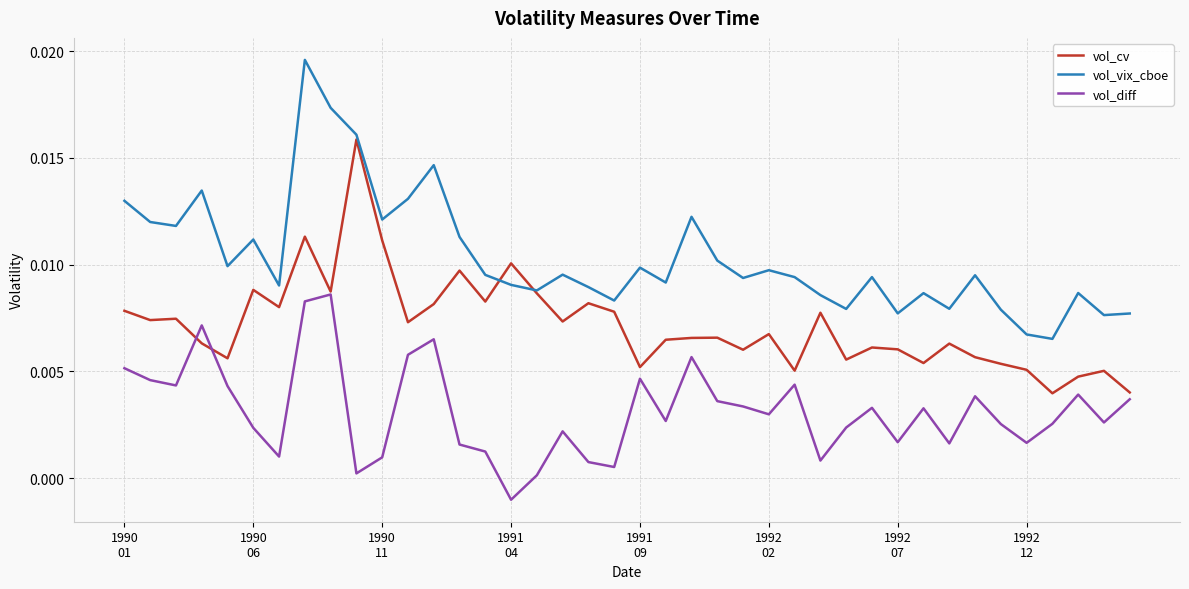

True or false: vol_vix_cboe has more than 2 points higher than both neighbors.

True